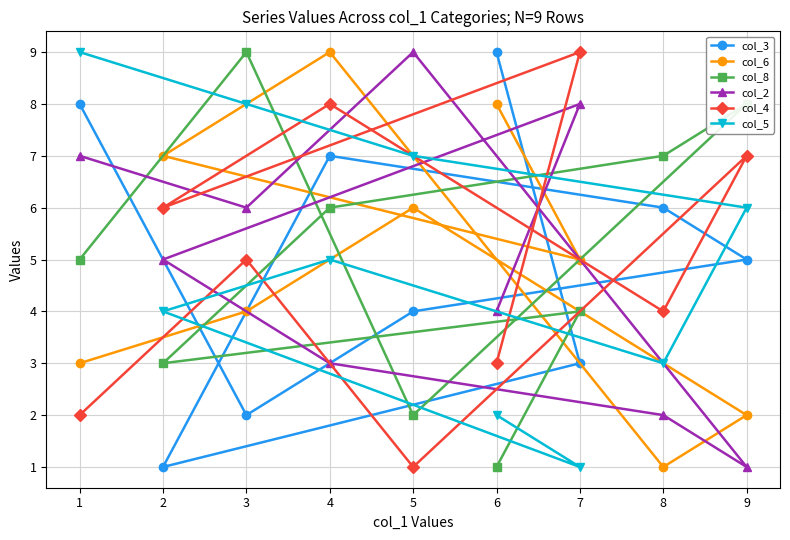

How many intersections are there between col_5 and col_8?

6